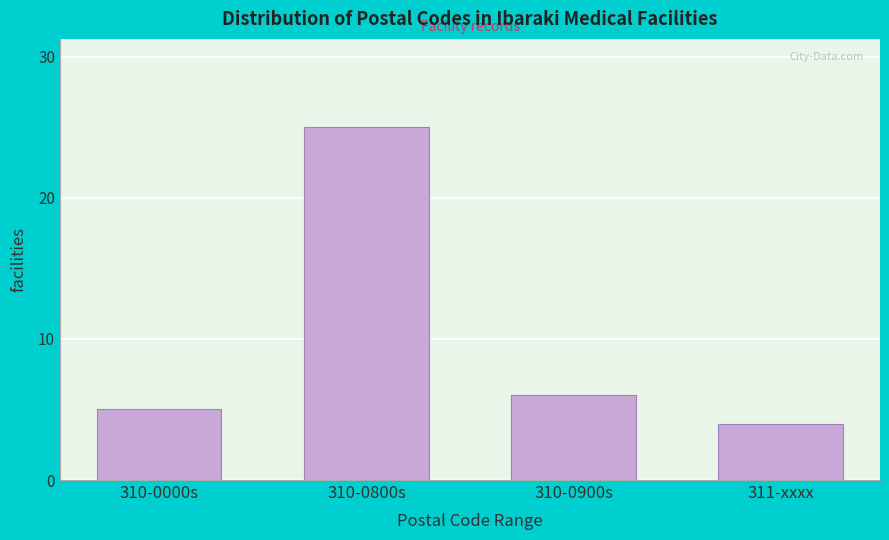

Reading left to right, what are all the values shown in this chart?

310-0000s=5	310-0800s=25	310-0900s=6	311-xxxx=4